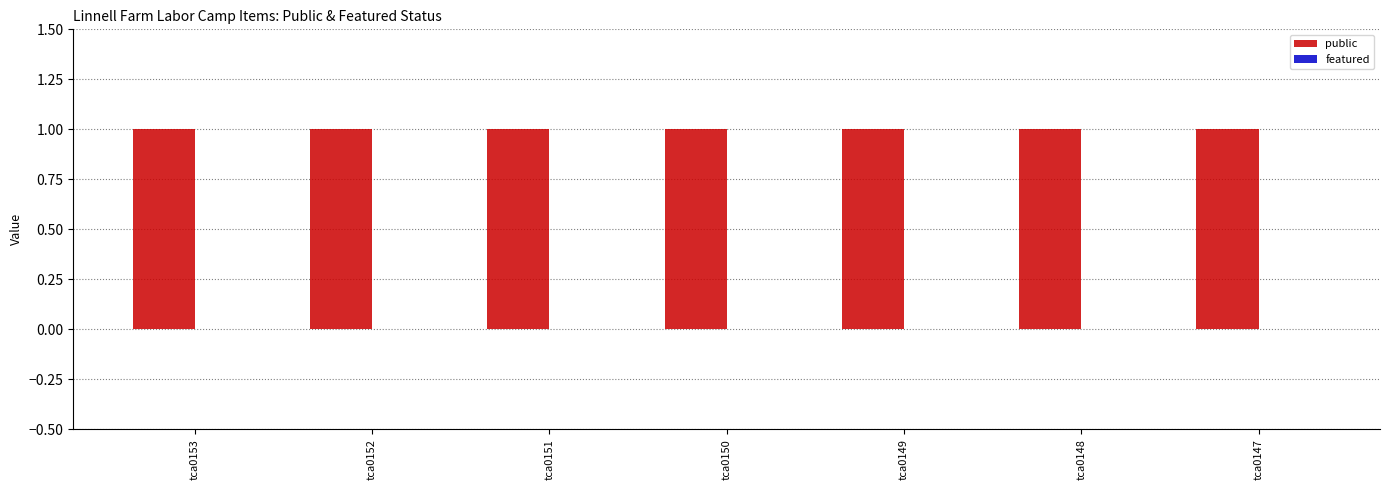

Which series has the largest total across all categories?

public